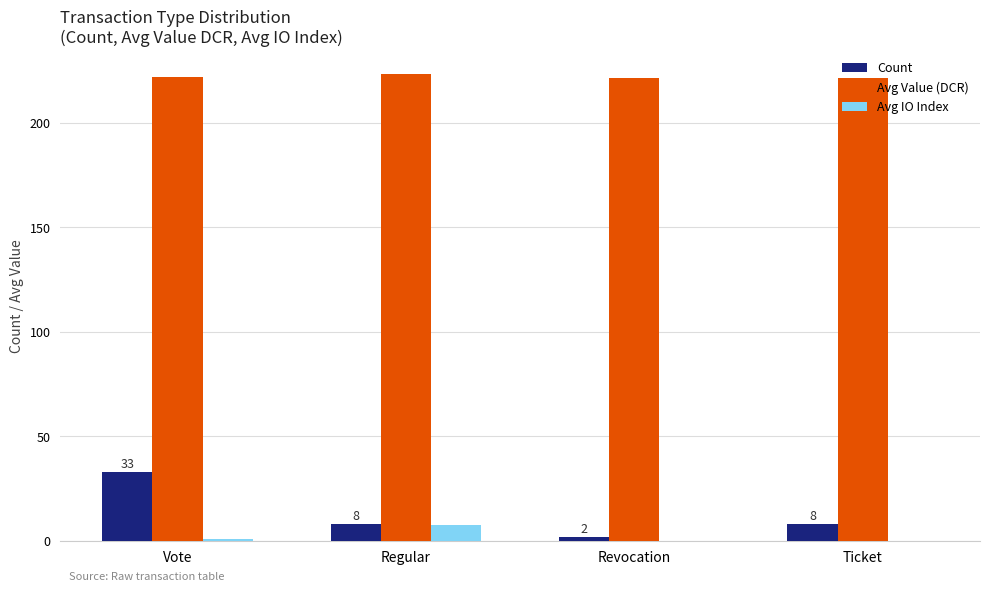

What is the spread (max minus min) of values at Vote?

220.7